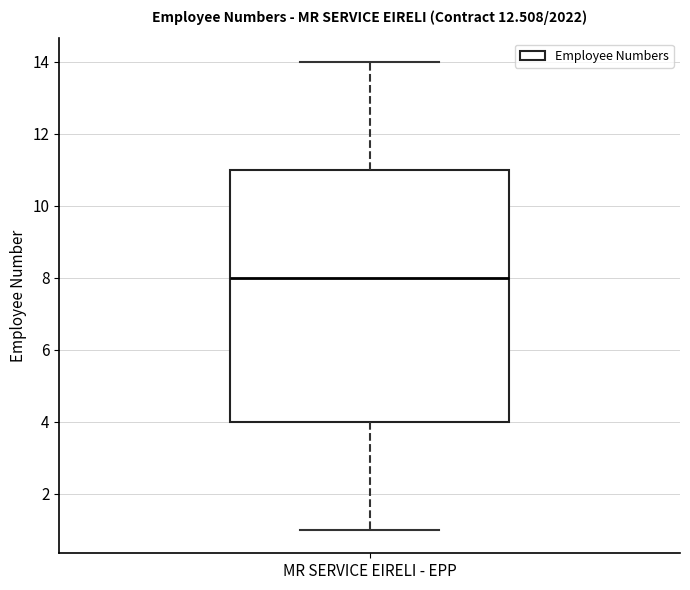

Where is the upper edge of the box for MR SERVICE EIRELI - EPP on the y-axis? The values are not printed on the chart, so give them approximately, as read against the axis.

11